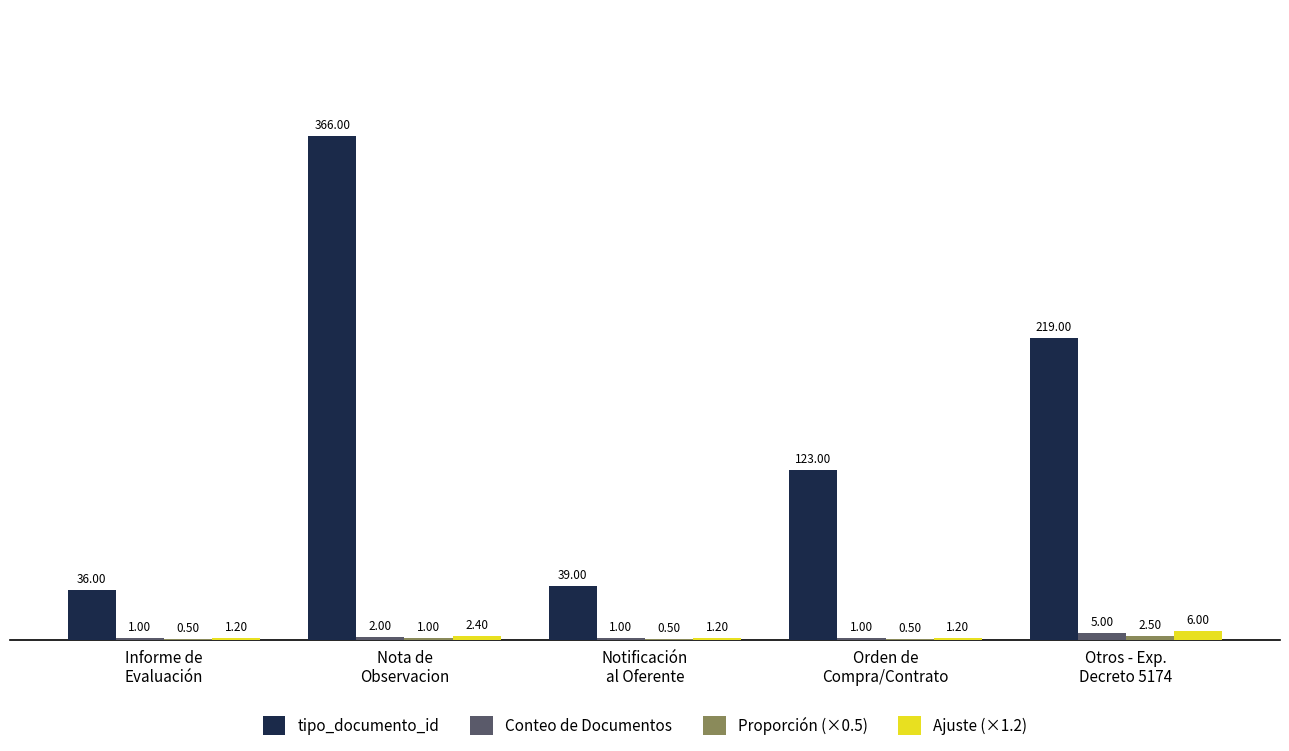

True or false: Conteo de Documentos has a value of 1.0 at Informe de
Evaluación.

True